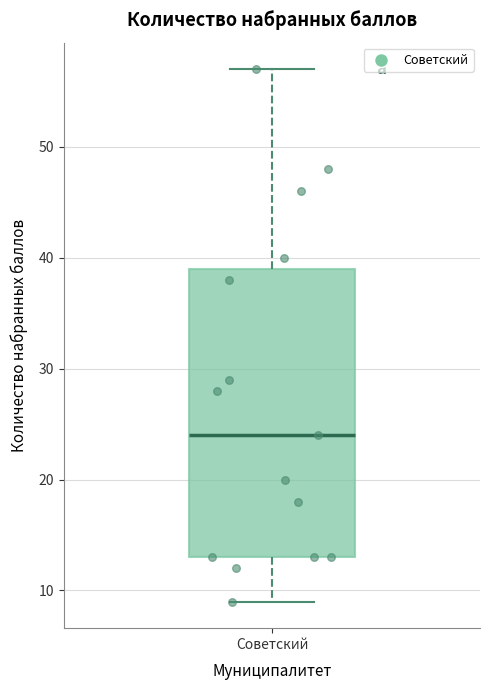

Where does the median line of the box for Советский sit on the y-axis? The values are not printed on the chart, so give them approximately, as read against the axis.

24